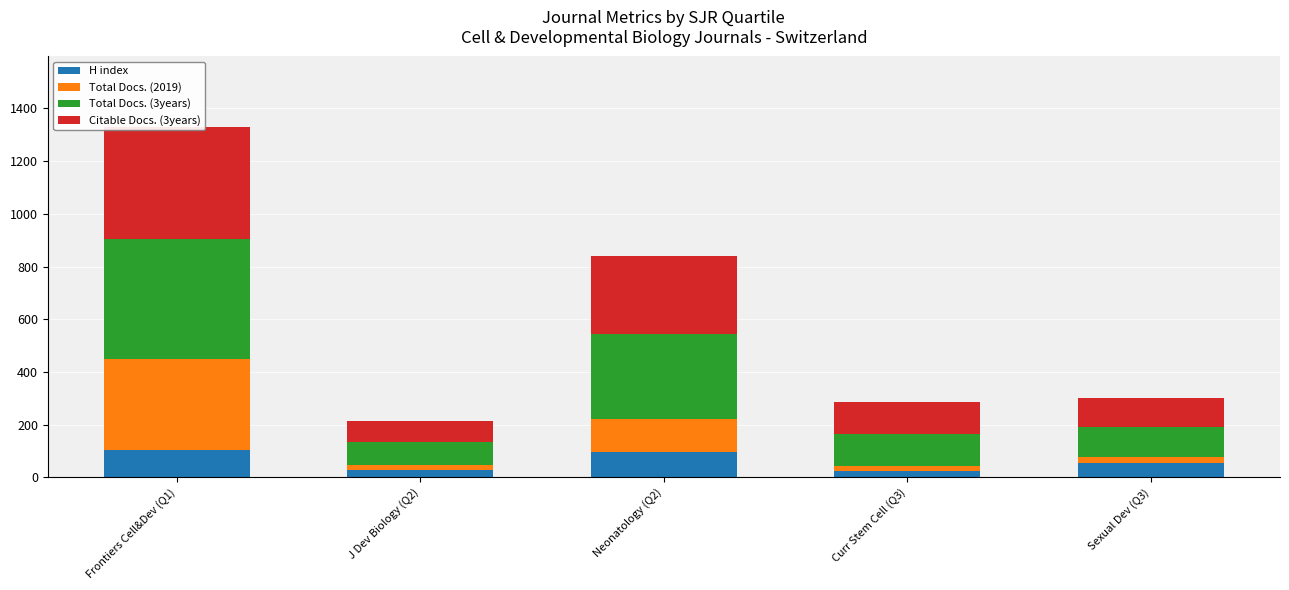

Is the value of H index at Frontiers Cell&Dev (Q1) greater than the value of Total Docs. (3years) at Sexual Dev (Q3)?

No